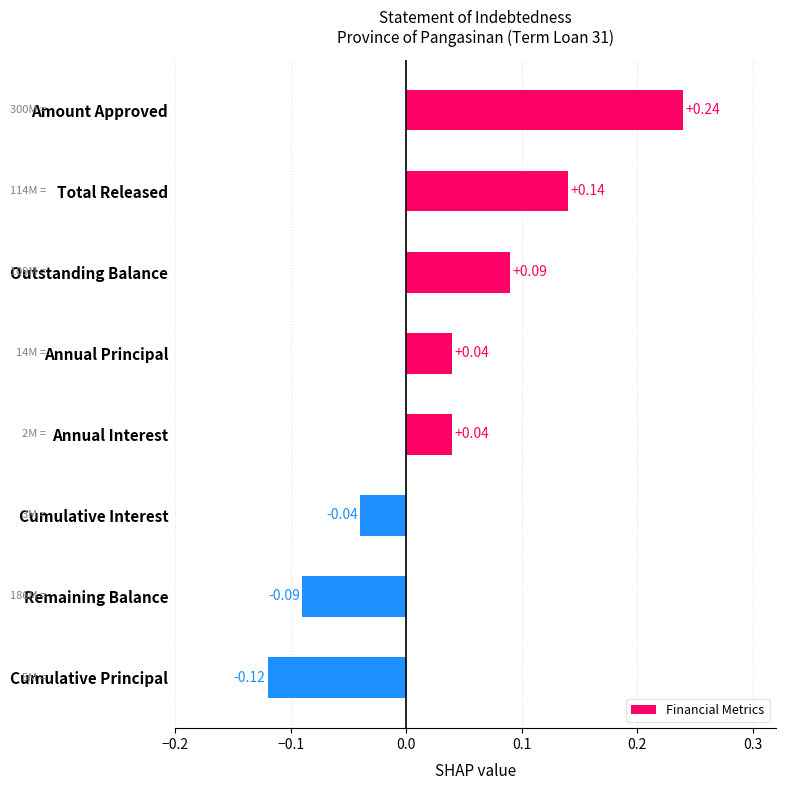

Between Outstanding Balance and Remaining Balance, which is larger?

Outstanding Balance